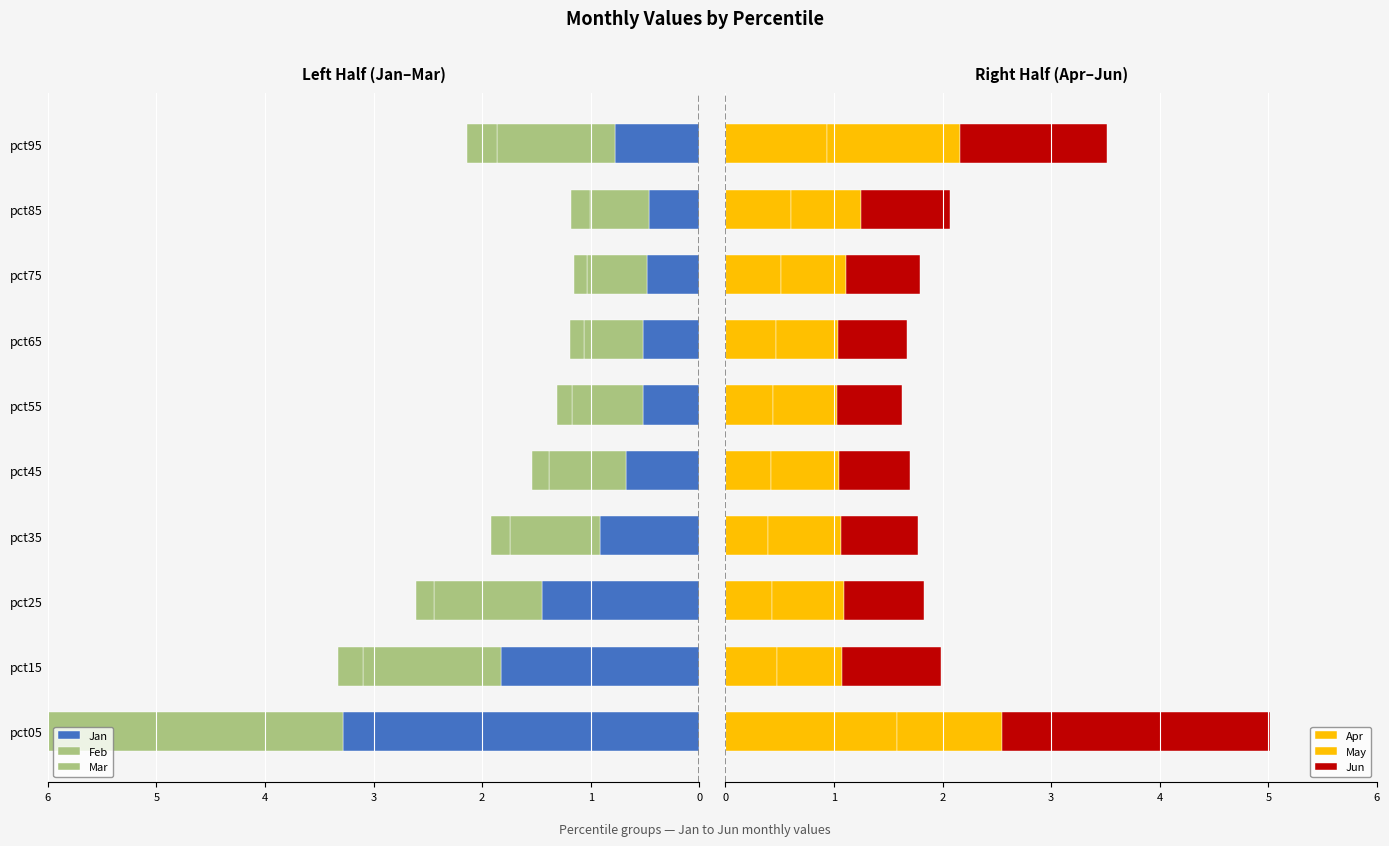

Rank the series by their maximum value, from lowest to highest.

Feb, Jan, Mar, May, Apr, Jun